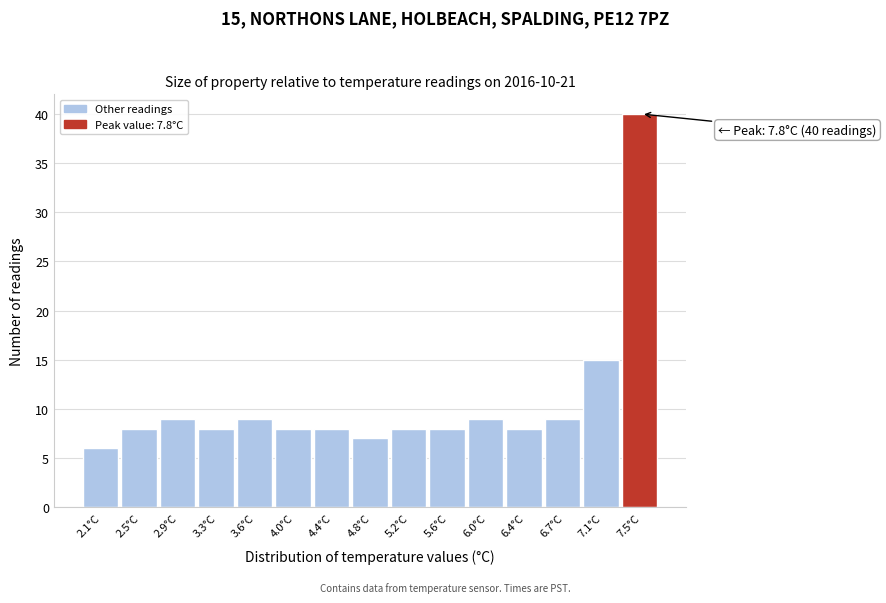

Reading right to left, what are all the values shown in this chart?

40	15	9	8	9	8	8	7	8	8	9	8	9	8	6